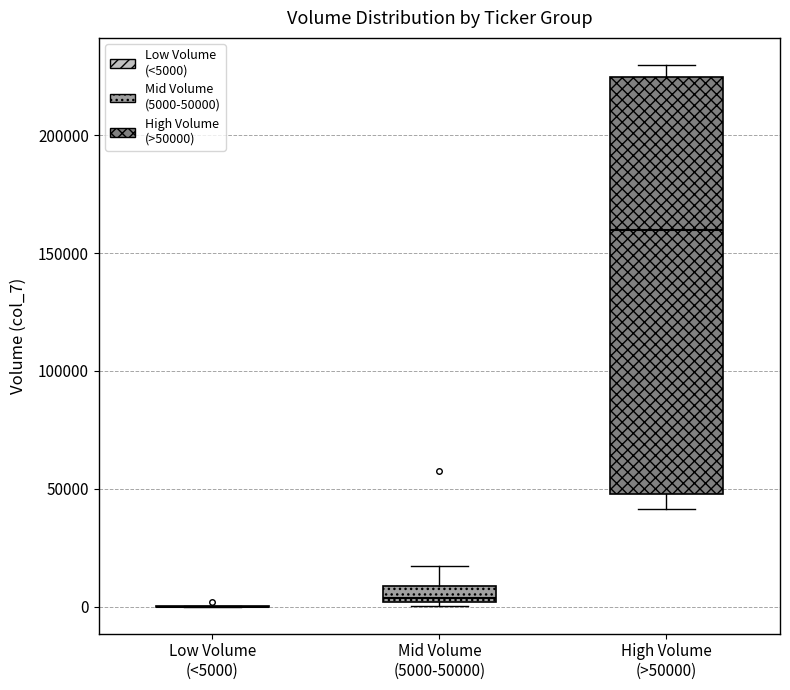

Where does the upper whisker of the box for Mid Volume (5000-50000) end on the y-axis? The values are not printed on the chart, so give them approximately, as read against the axis.

15000